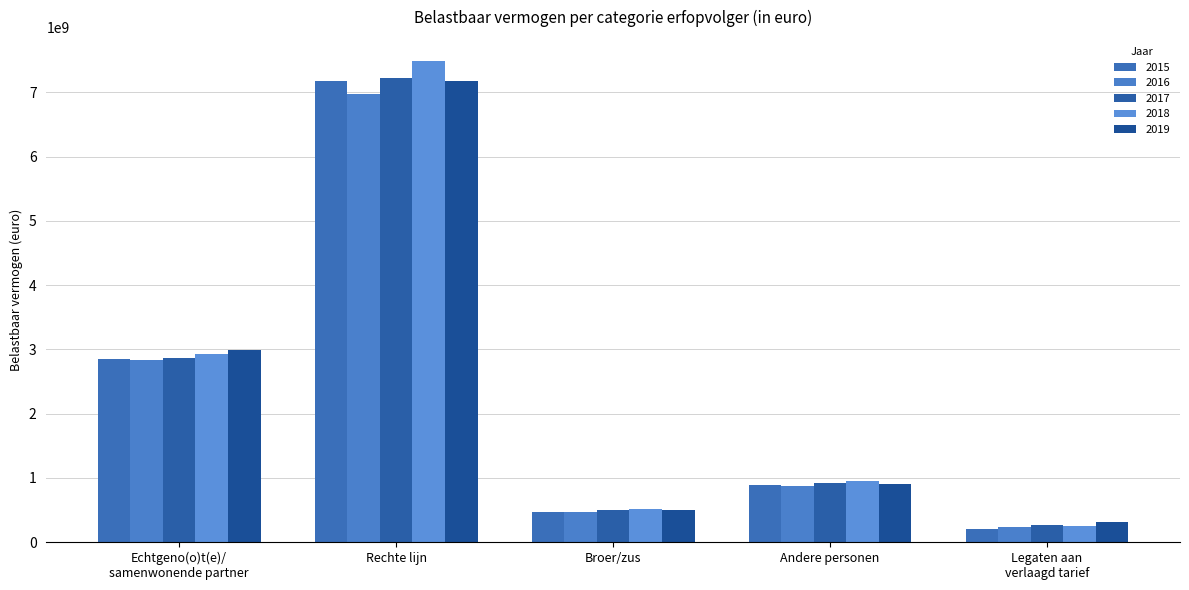

What is the smallest value displayed?

206320473.7